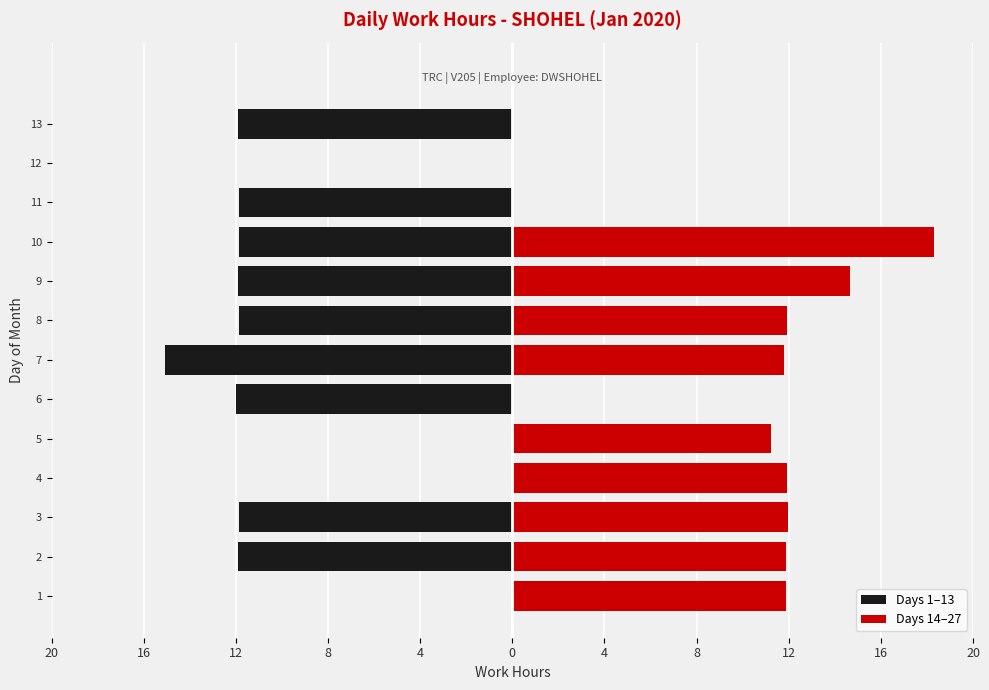

What is the difference between the second highest and minimum values?

15.1